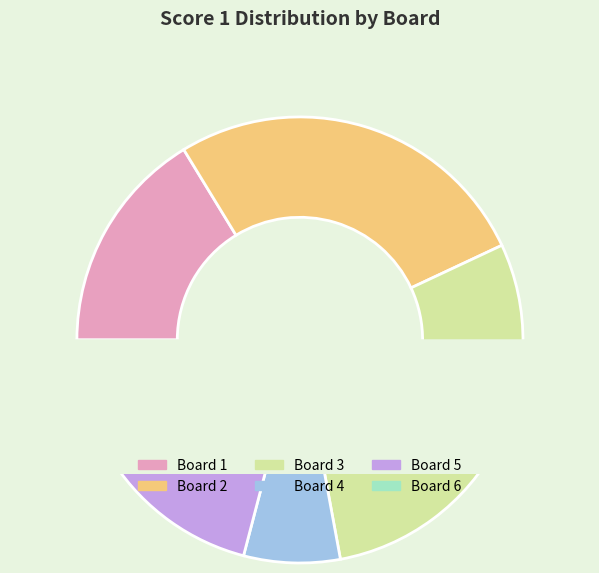

To the nearest percent, what portion does Board 3 represent?

29%